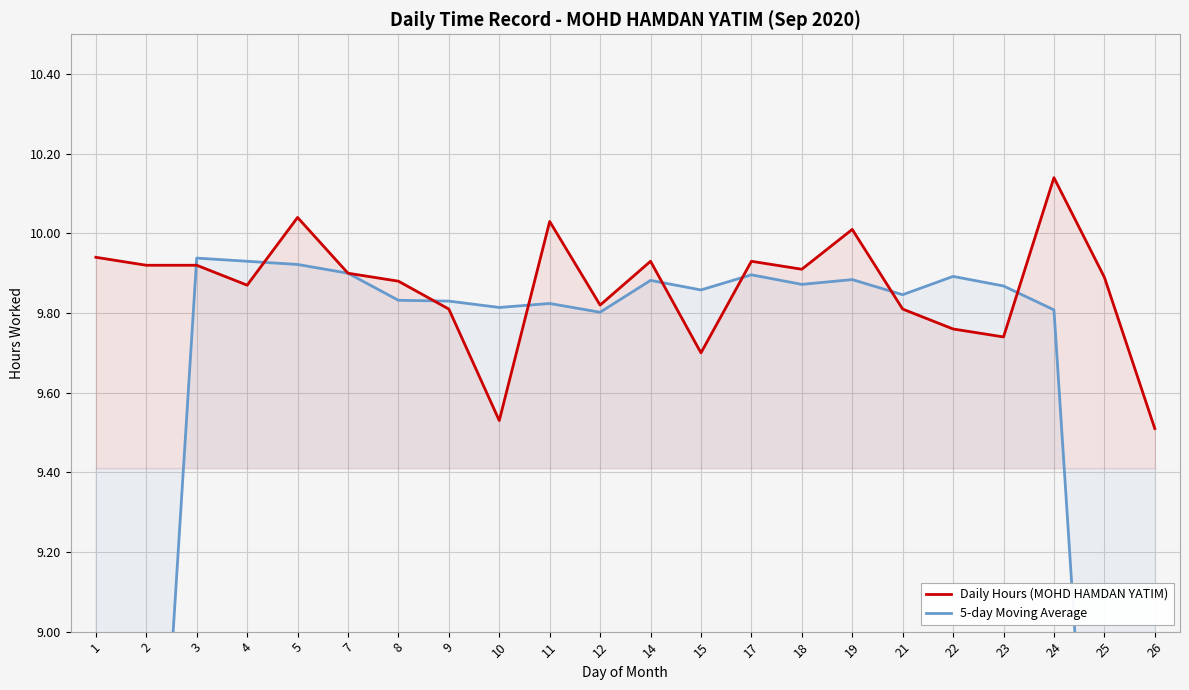

How many lines are shown in the chart?

2